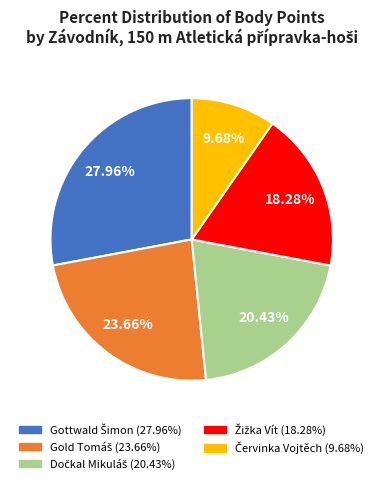

Does any single category account for the majority?

No